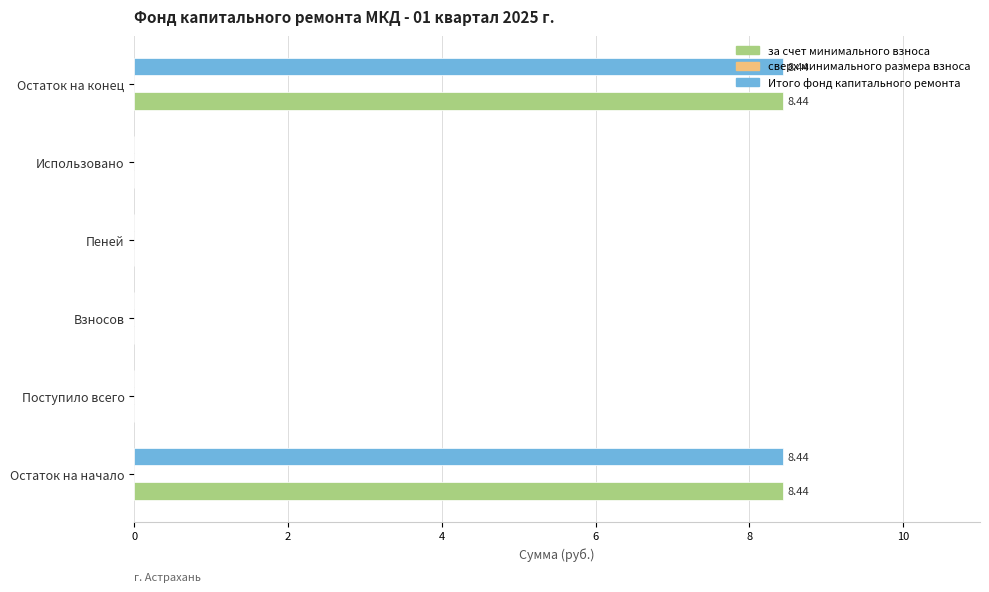

What is the sum of all Итого фонд капитального ремонта values?

16.9